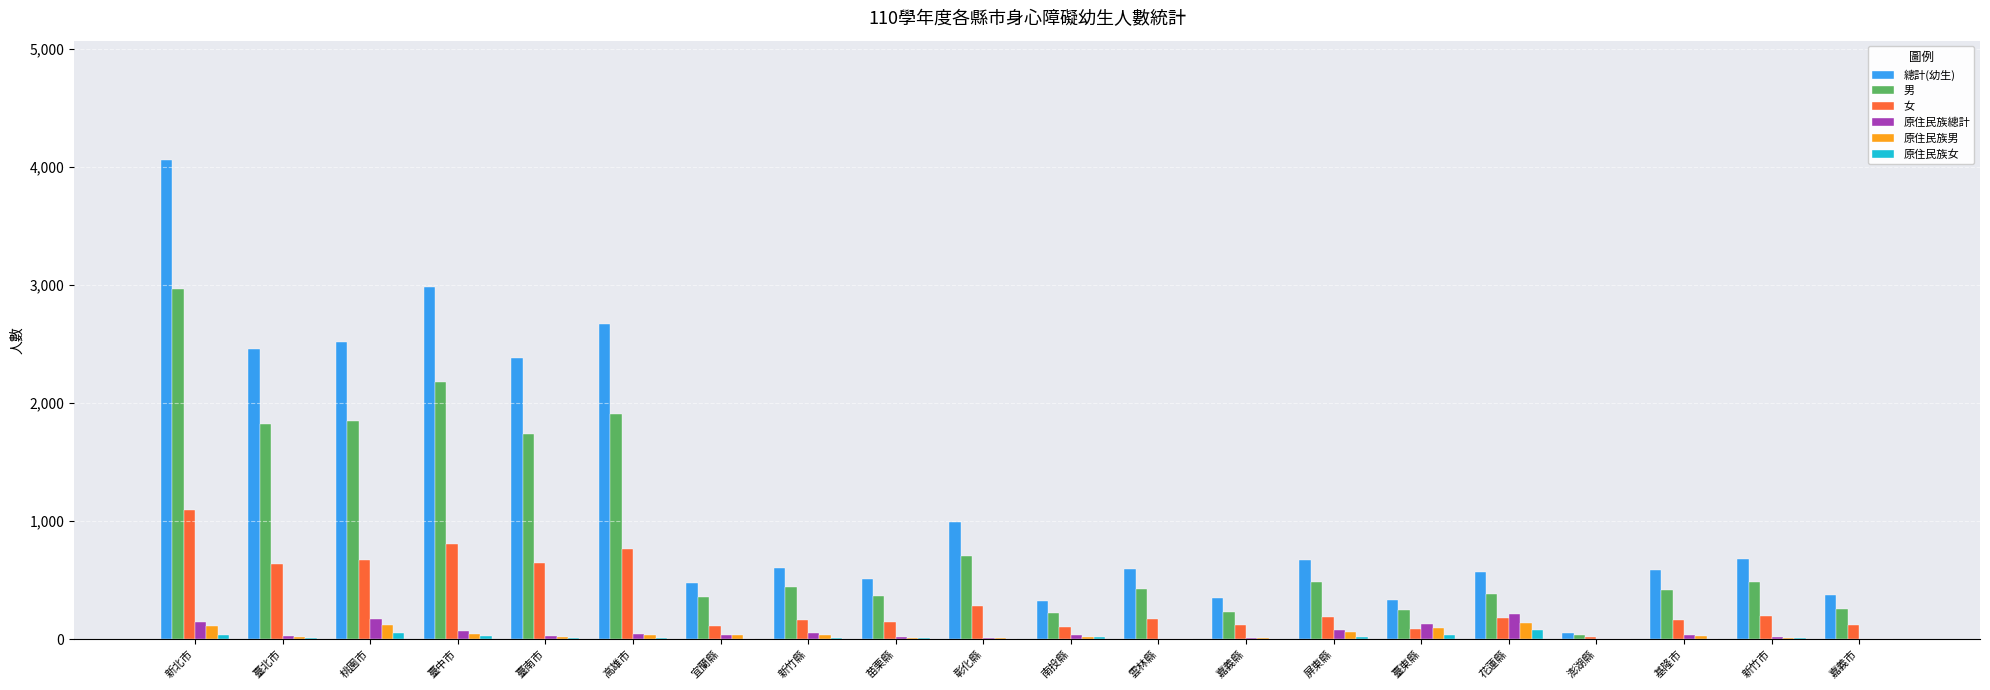

Where is 男 nearest to the value 1498?

臺南市